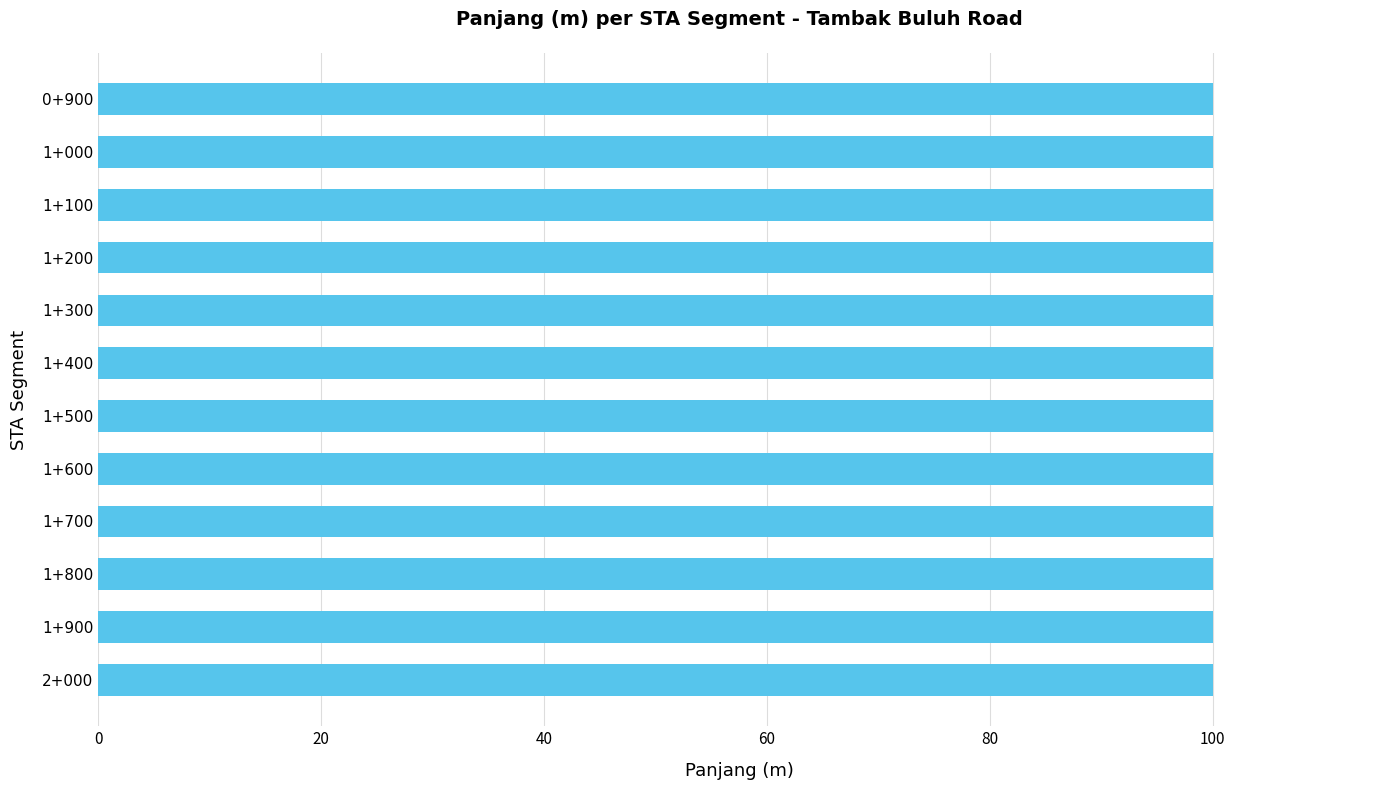

Which has a higher value, 1+100 or 2+000?

1+100